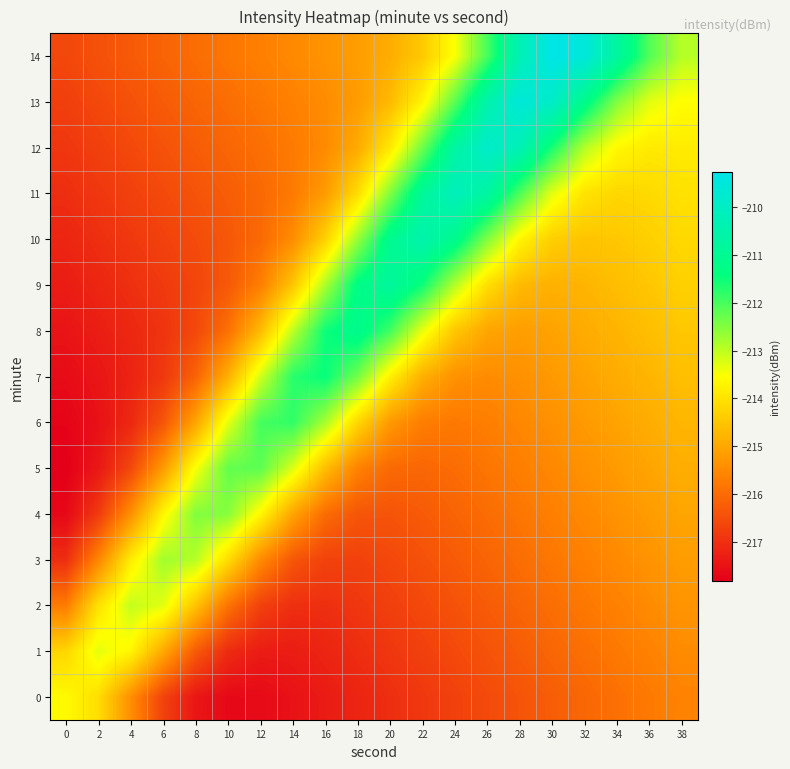

Reading left to right, list all the values displayed in this chart.

0: 0=-213.6	2=-214.1	4=-215.4	6=-216.7	8=-217.4	10=-217.7	12=-217.6	14=-217.5	16=-217.3	18=-217.2	20=-217.0	22=-216.9	24=-216.7	26=-216.6	28=-216.4	30=-216.2	32=-216.1	34=-215.9	36=-215.8	38=-215.6
1: 0=-214.2	2=-213.3	4=-213.7	6=-215.0	8=-216.3	10=-217.1	12=-217.3	14=-217.3	16=-217.2	18=-217.0	20=-216.9	22=-216.7	24=-216.6	26=-216.4	28=-216.3	30=-216.1	32=-215.9	34=-215.8	36=-215.6	38=-215.5
2: 0=-215.7	2=-214.0	4=-213.0	6=-213.3	8=-214.5	10=-215.9	12=-216.7	14=-217.0	16=-217.0	18=-216.9	20=-216.7	22=-216.6	24=-216.4	26=-216.3	28=-216.1	30=-216.0	32=-215.8	34=-215.6	36=-215.5	38=-215.3
3: 0=-217.0	2=-215.6	4=-213.9	6=-212.8	8=-212.9	10=-214.1	12=-215.5	14=-216.4	16=-216.7	18=-216.7	20=-216.6	22=-216.4	24=-216.3	26=-216.1	28=-216.0	30=-215.8	32=-215.7	34=-215.5	36=-215.3	38=-215.2
4: 0=-217.7	2=-216.8	4=-215.4	6=-213.7	8=-212.5	10=-212.5	12=-213.7	14=-215.1	16=-216.0	18=-216.4	20=-216.4	22=-216.3	24=-216.1	26=-216.0	28=-215.8	30=-215.7	32=-215.5	34=-215.4	36=-215.2	38=-215.0
5: 0=-217.8	2=-217.4	4=-216.6	6=-215.2	8=-213.5	10=-212.2	12=-212.2	14=-213.2	16=-214.6	18=-215.6	20=-216.0	22=-216.1	24=-216.0	26=-215.8	28=-215.7	30=-215.5	32=-215.4	34=-215.2	36=-215.1	38=-214.9
6: 0=-217.7	2=-217.5	4=-217.1	6=-216.4	8=-215.0	10=-213.3	12=-212.0	14=-211.8	16=-212.8	18=-214.2	20=-215.2	22=-215.7	24=-215.8	26=-215.7	28=-215.5	30=-215.4	32=-215.2	34=-215.1	36=-214.9	38=-214.8
7: 0=-217.6	2=-217.4	4=-217.2	6=-216.9	8=-216.2	10=-214.9	12=-213.2	14=-211.8	16=-211.5	18=-212.4	20=-213.8	22=-214.9	24=-215.4	26=-215.5	28=-215.4	30=-215.2	32=-215.1	34=-214.9	36=-214.8	38=-214.6
8: 0=-217.5	2=-217.3	4=-217.1	6=-216.9	8=-216.6	10=-215.9	12=-214.7	14=-213.0	16=-211.5	18=-211.1	20=-212.0	22=-213.4	24=-214.5	26=-215.0	28=-215.2	30=-215.1	32=-214.9	34=-214.8	36=-214.6	38=-214.5
9: 0=-217.3	2=-217.2	4=-217.0	6=-216.8	8=-216.6	10=-216.3	12=-215.7	14=-214.5	16=-212.8	18=-211.3	20=-210.8	22=-211.5	24=-212.9	26=-214.1	28=-214.7	30=-214.8	32=-214.8	34=-214.6	36=-214.5	38=-214.3
10: 0=-217.2	2=-217.0	4=-216.9	6=-216.7	8=-216.5	10=-216.4	12=-216.0	14=-215.4	16=-214.3	18=-212.7	20=-211.1	22=-210.5	24=-211.1	26=-212.5	28=-213.7	30=-214.4	32=-214.5	34=-214.5	36=-214.3	38=-214.2
11: 0=-217.0	2=-216.9	4=-216.7	6=-216.6	8=-216.4	10=-216.2	12=-216.1	14=-215.8	16=-215.2	18=-214.1	20=-212.5	22=-210.9	24=-210.1	26=-210.7	28=-212.0	30=-213.3	32=-214.0	34=-214.2	36=-214.2	38=-214.0
12: 0=-216.9	2=-216.7	4=-216.6	6=-216.4	8=-216.3	10=-216.1	12=-215.9	14=-215.8	16=-215.5	18=-214.9	20=-213.9	22=-212.3	24=-210.7	26=-209.8	28=-210.3	30=-211.6	32=-212.9	34=-213.7	36=-213.9	38=-213.9
13: 0=-216.8	2=-216.6	4=-216.4	6=-216.3	8=-216.1	10=-216.0	12=-215.8	14=-215.6	16=-215.5	18=-215.2	20=-214.7	22=-213.7	24=-212.2	26=-210.5	28=-209.6	30=-209.9	32=-211.2	34=-212.5	36=-213.3	38=-213.6
14: 0=-216.6	2=-216.5	4=-216.3	6=-216.1	8=-216.0	10=-215.8	12=-215.7	14=-215.5	16=-215.3	18=-215.2	20=-214.9	22=-214.4	24=-213.5	26=-212.0	28=-210.3	30=-209.3	32=-209.5	34=-210.7	36=-212.1	38=-212.9